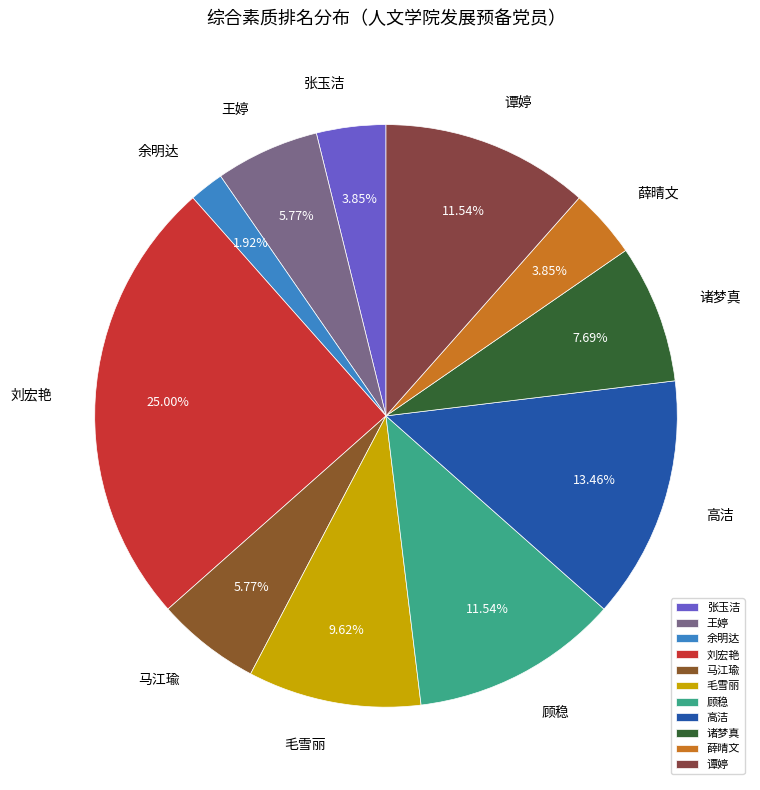

Is there a majority slice in this chart?

No